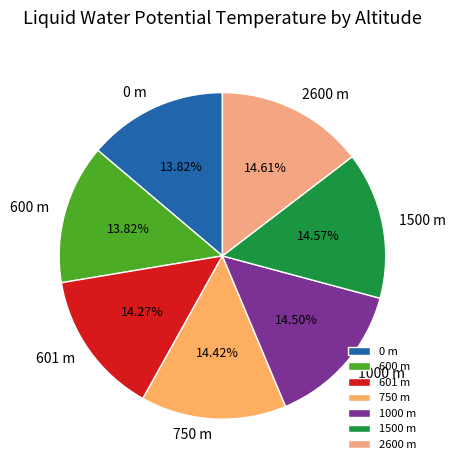

Approximately how many times larger is the value at 600 m compared to 1500 m?

0.9